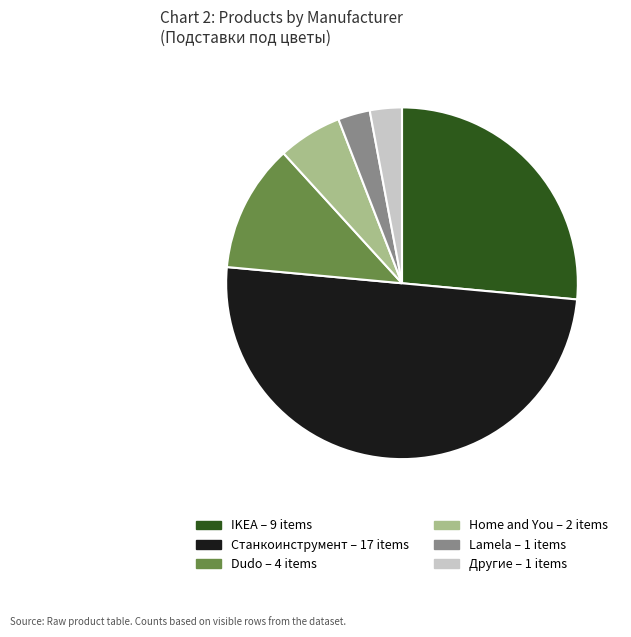

How many segments does this pie chart have?

6